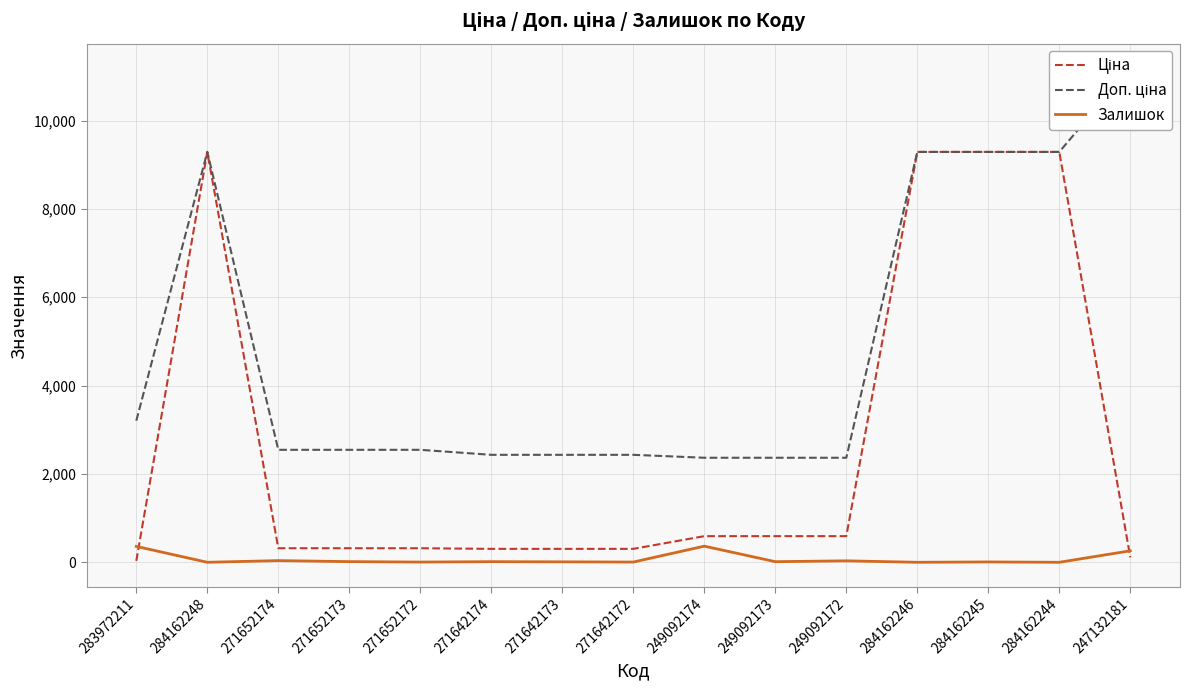

What is the average value of the Ціна series?

2729.9